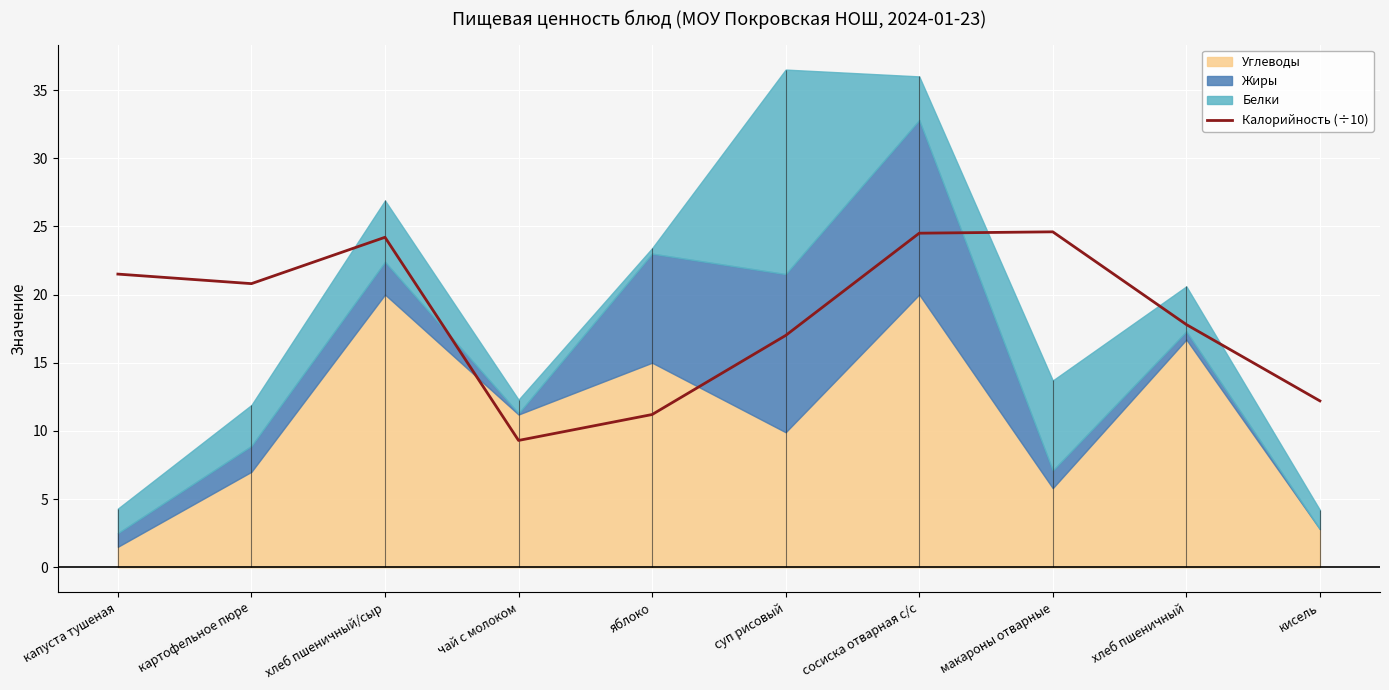

Which category has the lowest value across all series?

чай с молоком